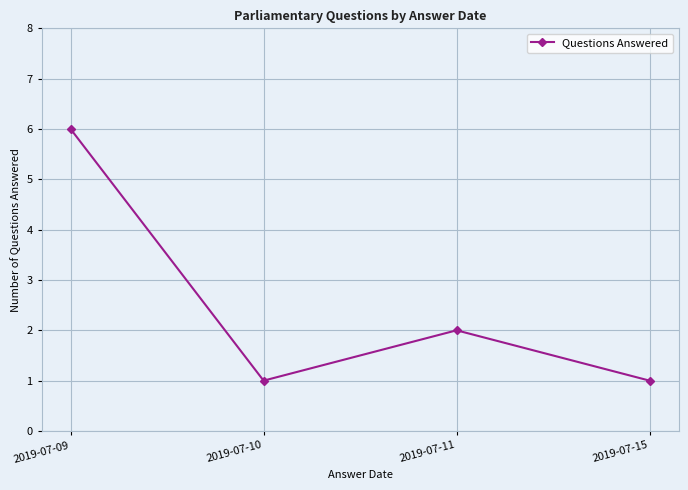

What is the value of the 1st point from the left?

6